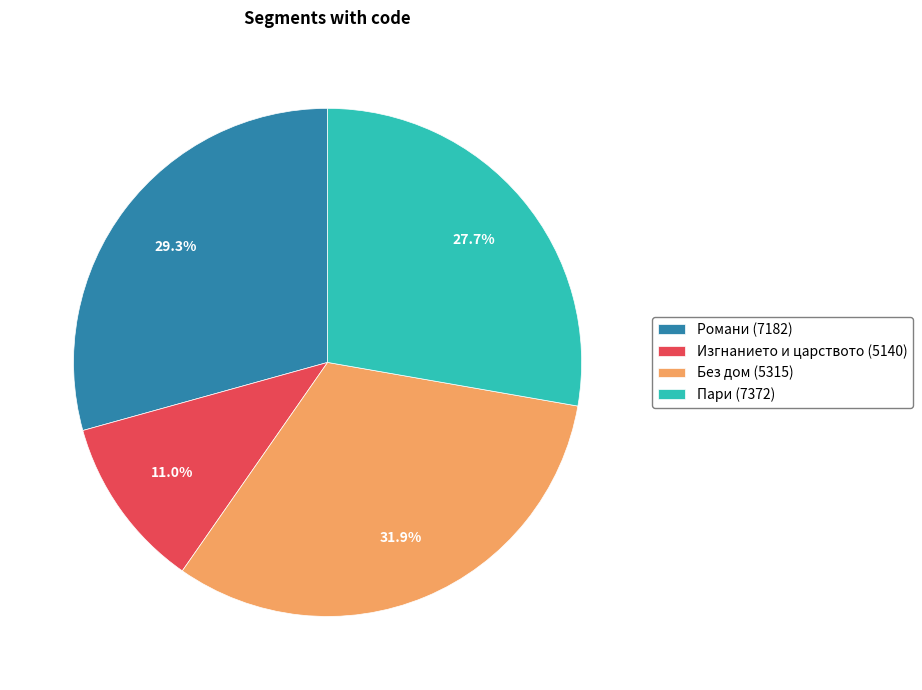

How many slices are in this pie chart?

4